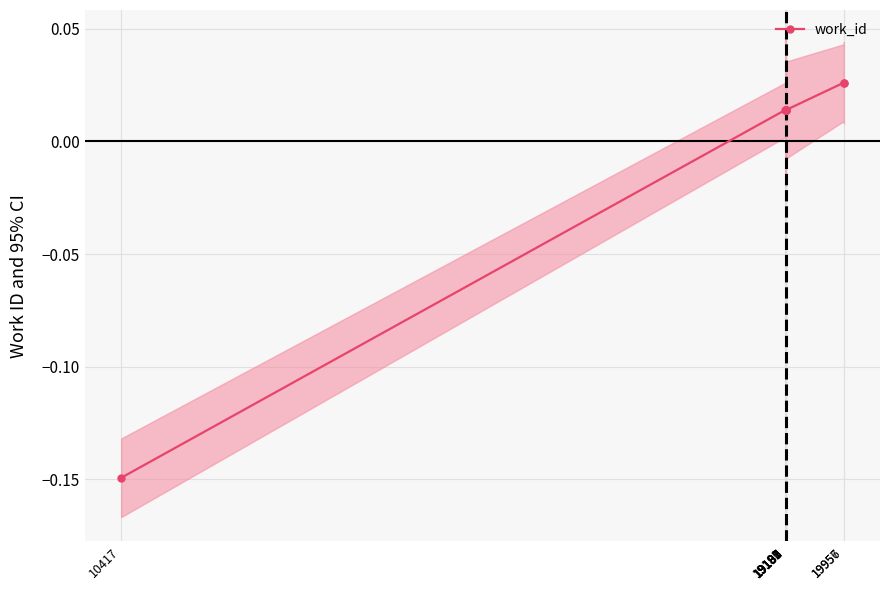

Rank the categories by value from lowest to highest.

10417, 19181, 19187, 19188, 19189, 19190, 19191, 19192, 19956, 19957